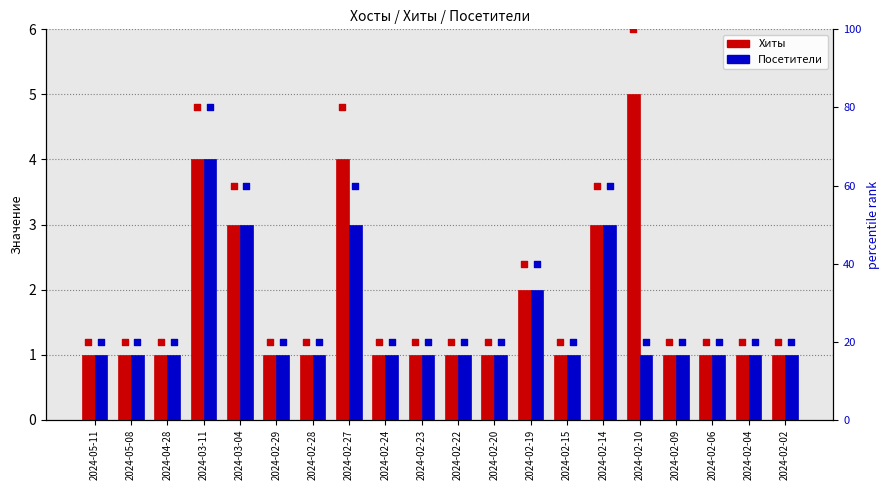

Which series contains the lowest Y value?

Хиты